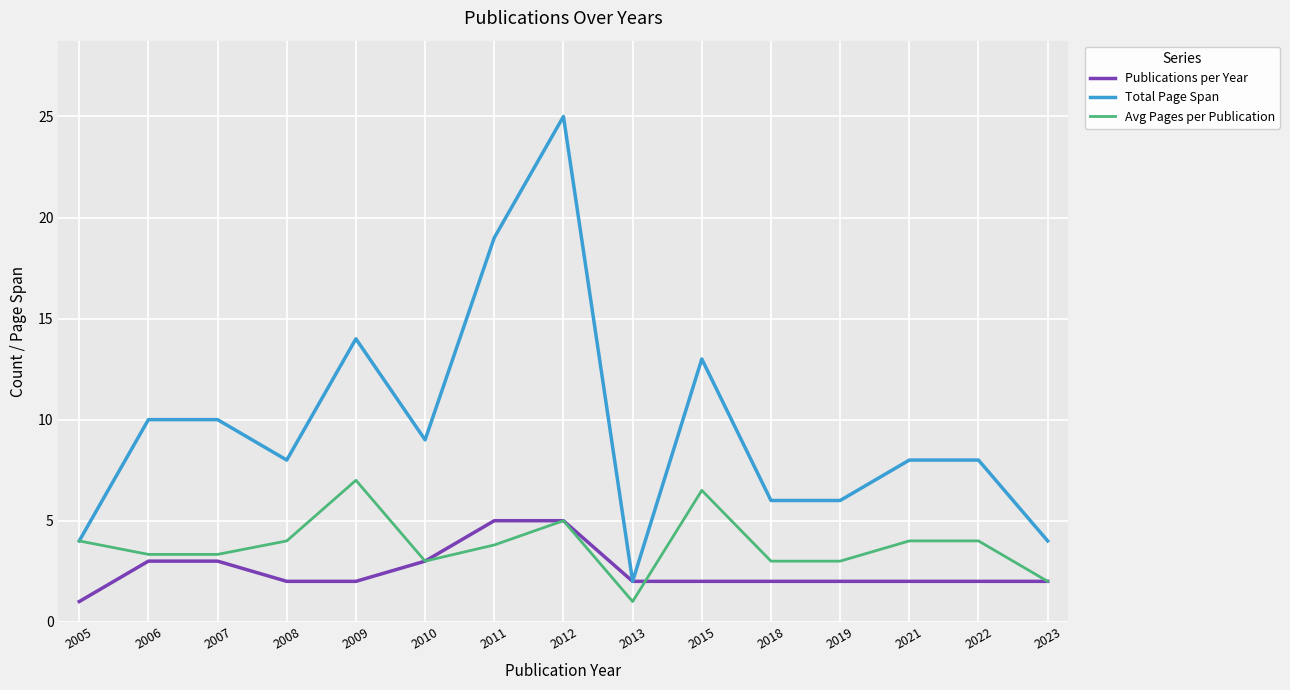

What value does the Total Page Span series have at 2007?

10.0